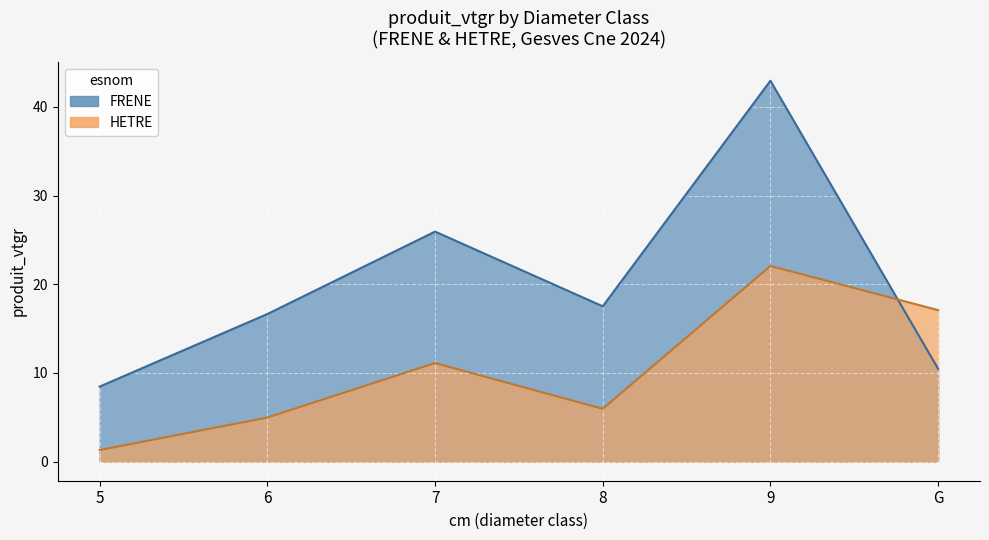

True or false: FRENE has more than 0 interior local peaks.

True